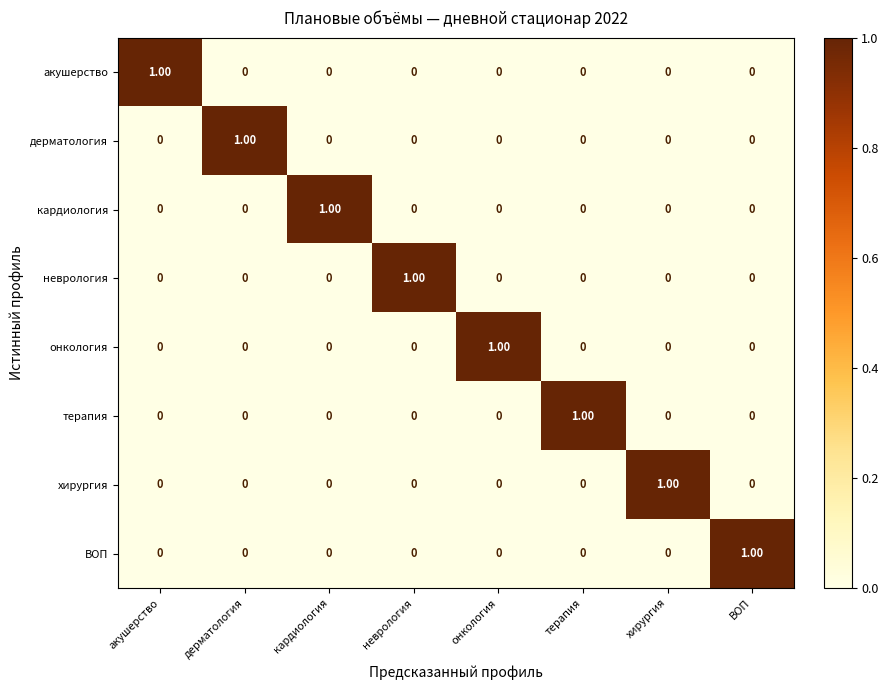

At how many categories does at least one series exceed 0?

8